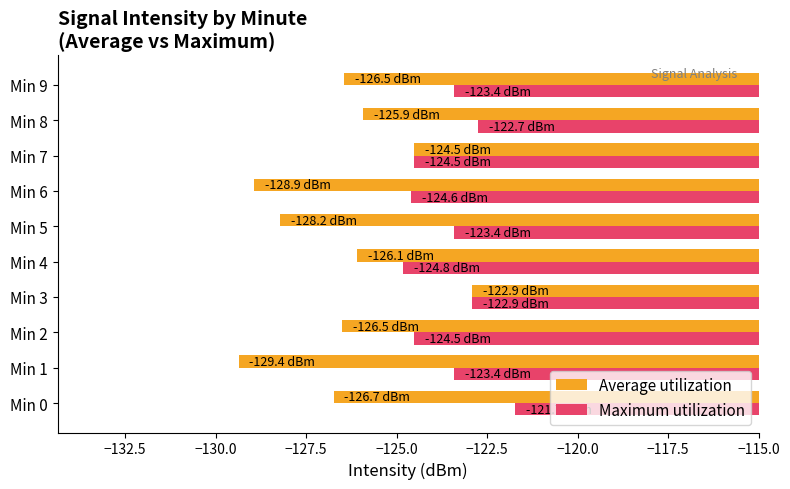

Is it true that Maximum utilization equals -165.6 at Min 4?

False